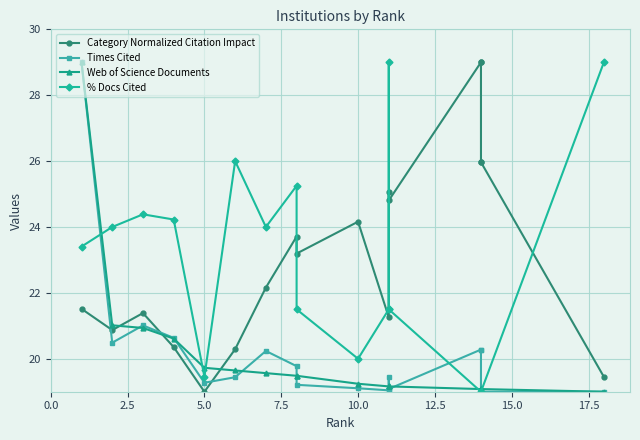

True or false: Web of Science Documents and Times Cited intersect in this chart.

True